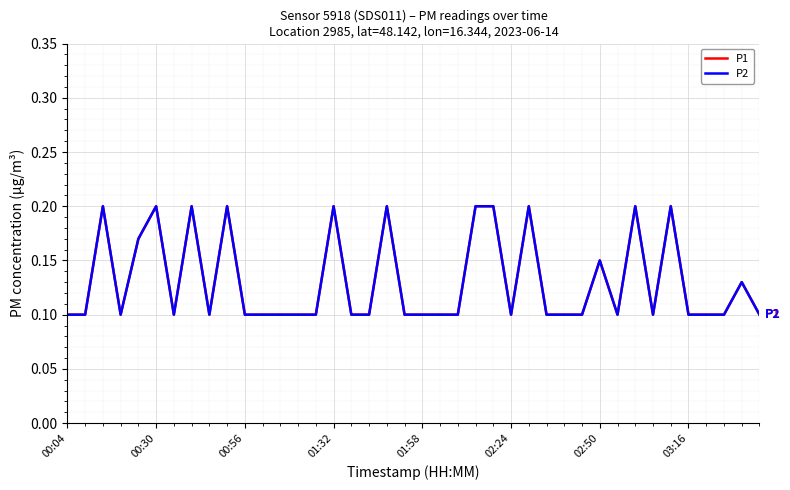

Where is P1 nearest to the value 0?

00:04